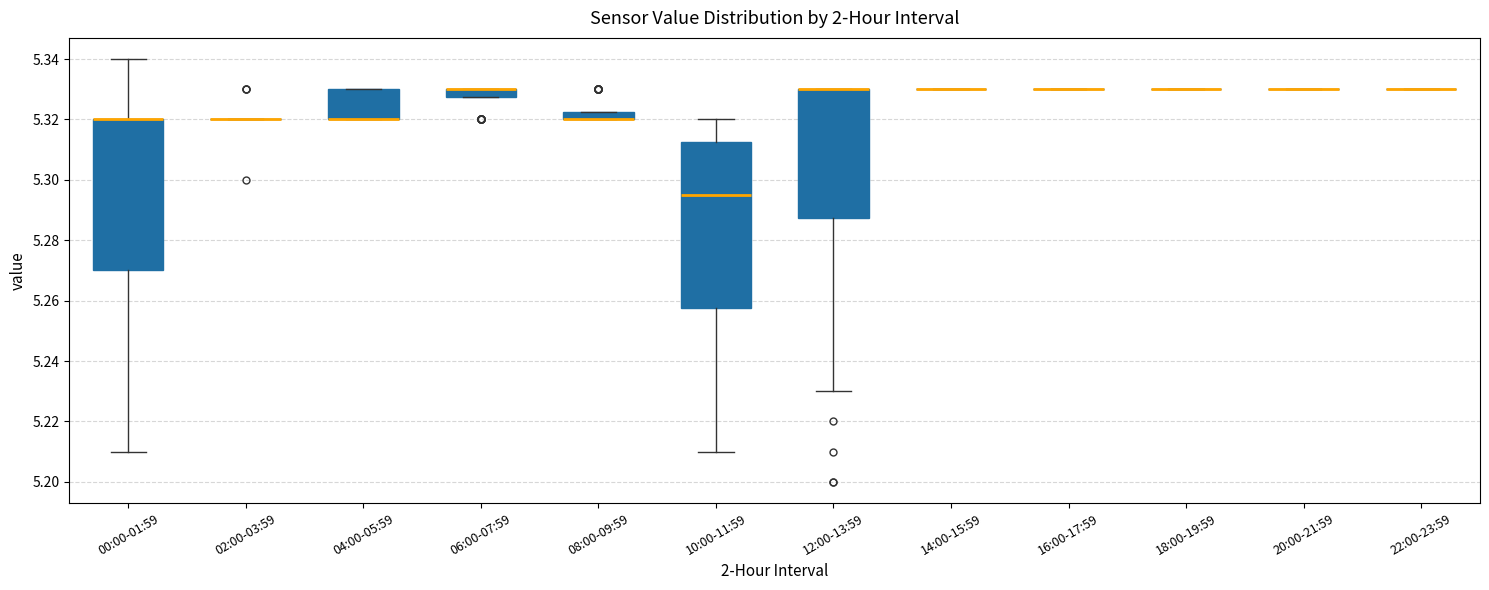

Which box is the tallest, from its lower edge to its upper edge?

10:00-11:59